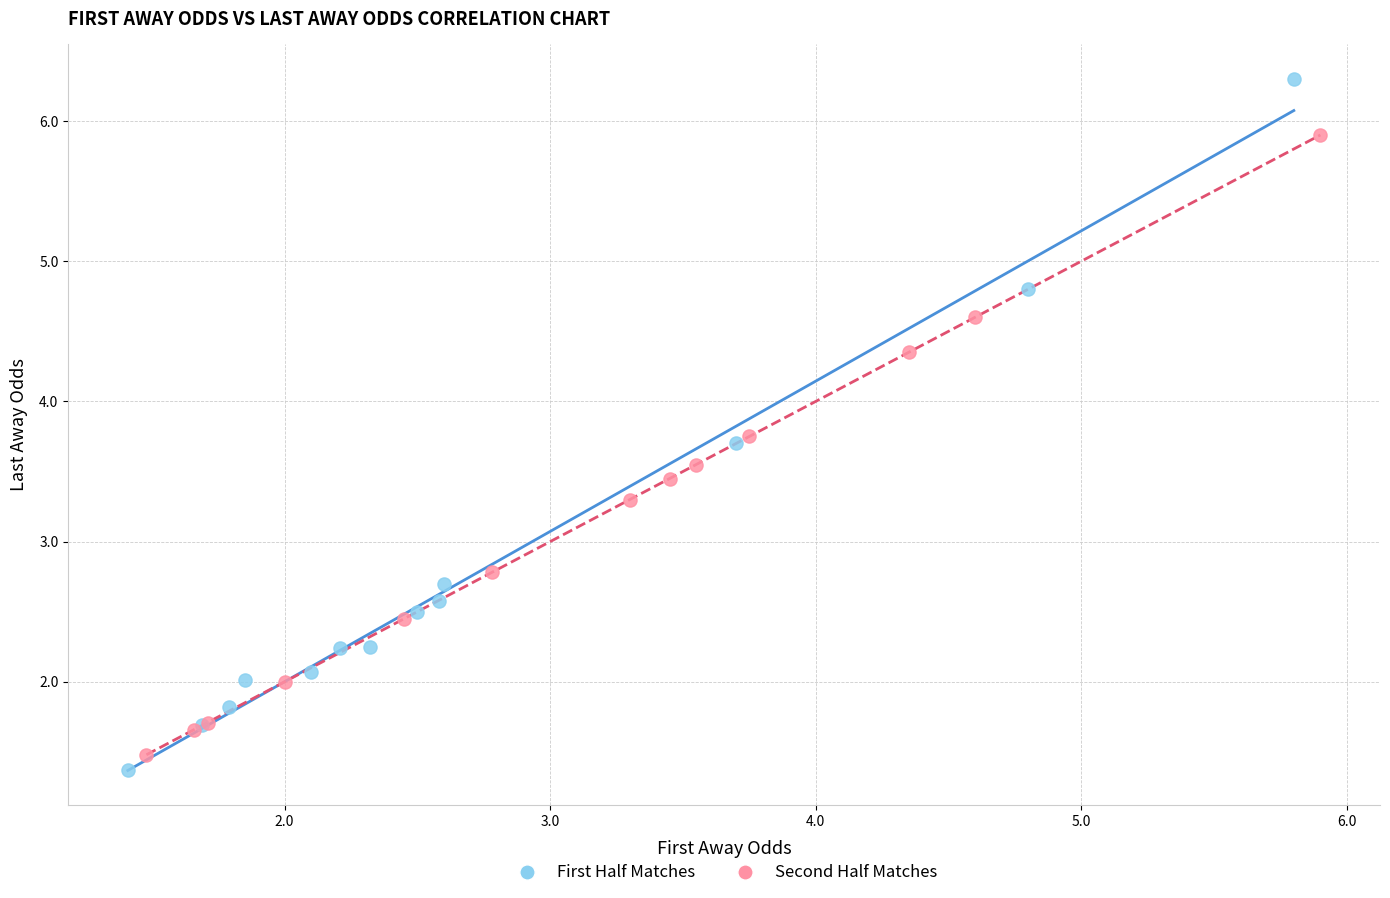

Which series contains the highest Y value?

First Half Matches